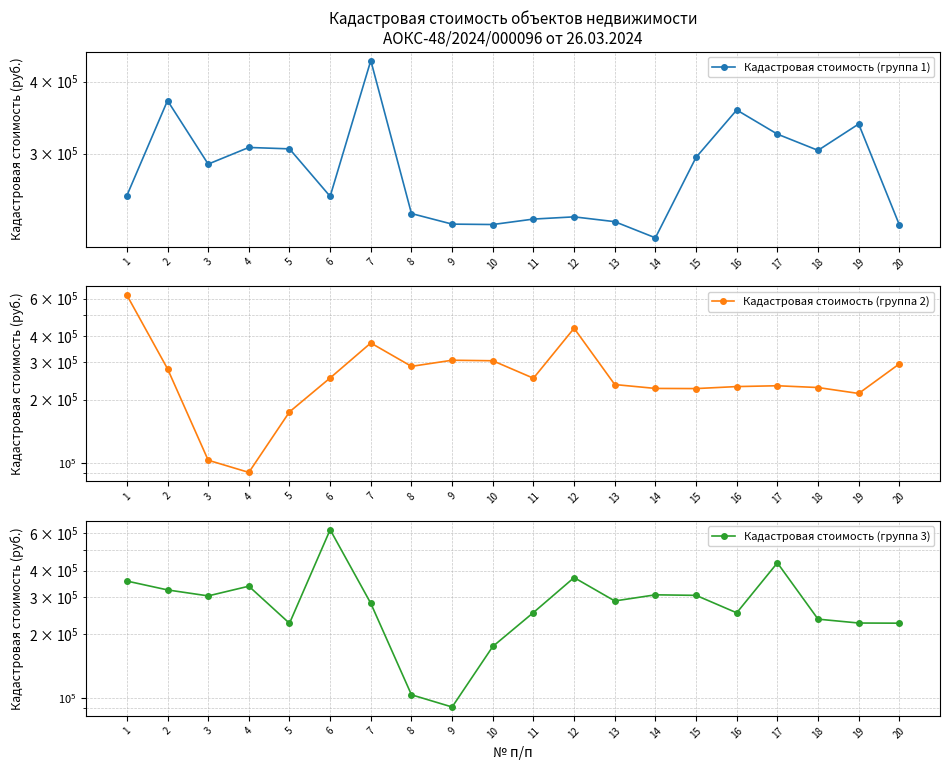

What are all the series names shown in the legend?

Кадастровая стоимость (группа 1), Кадастровая стоимость (группа 2), Кадастровая стоимость (группа 3)